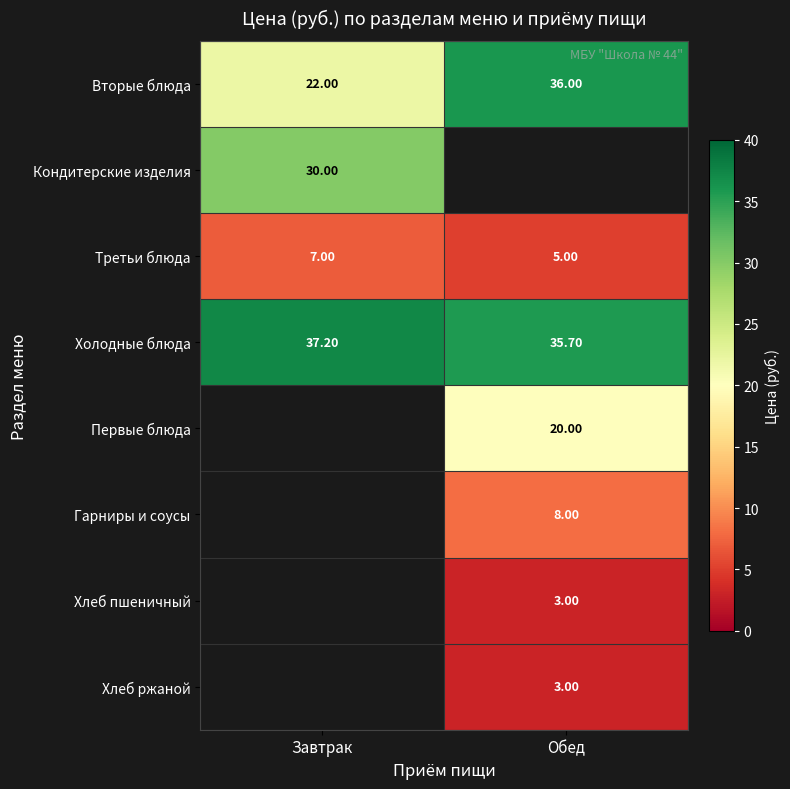

At which label does Третьи блюда reach its peak?

Завтрак